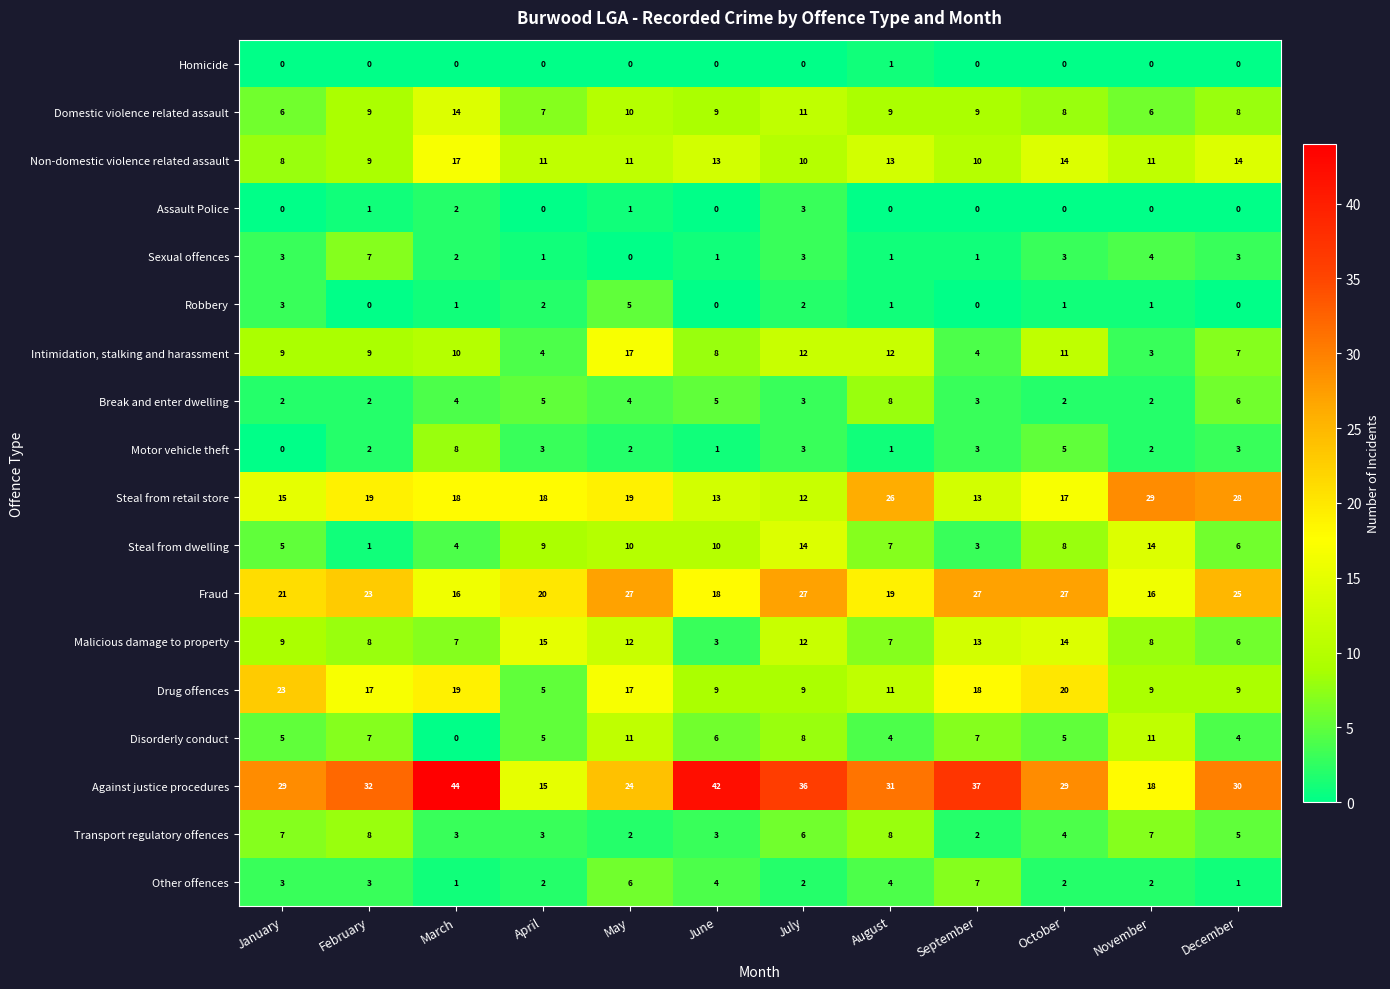

Which series has the largest range (max minus min)?

Against justice procedures